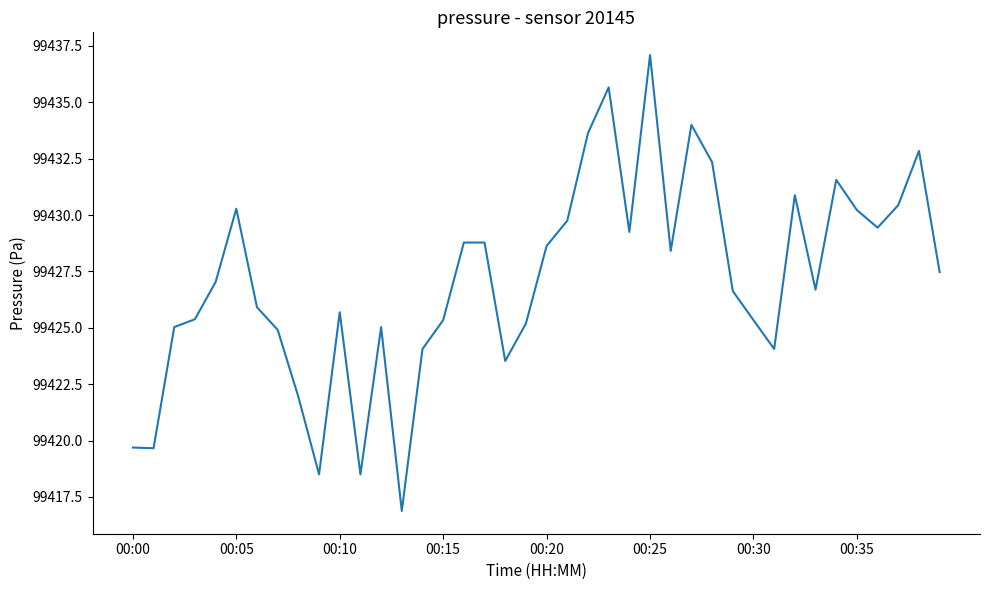

What is the greatest value displayed?

99437.1